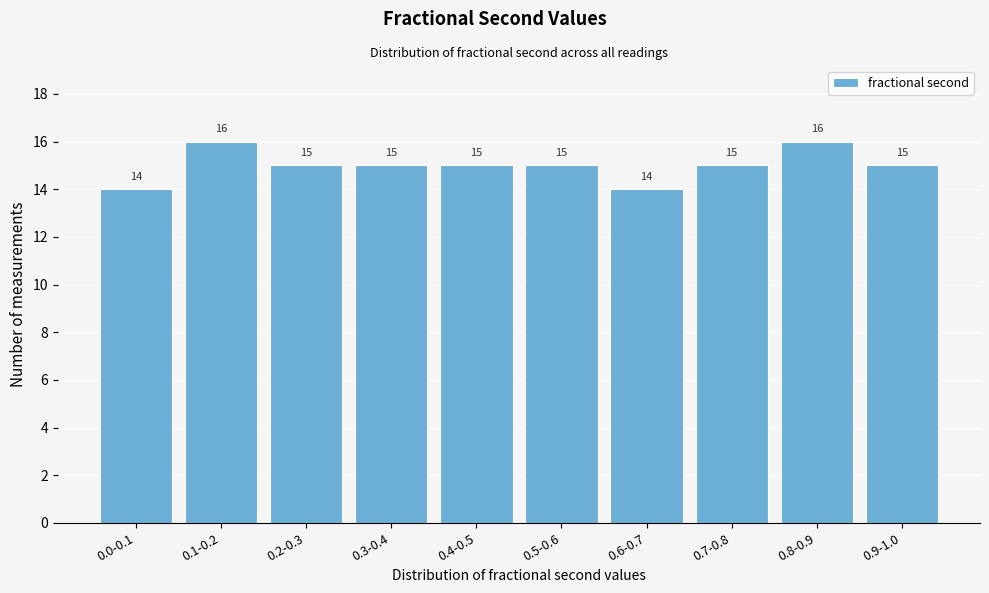

Reading right to left, what are all the values shown in this chart?

15	16	15	14	15	15	15	15	16	14